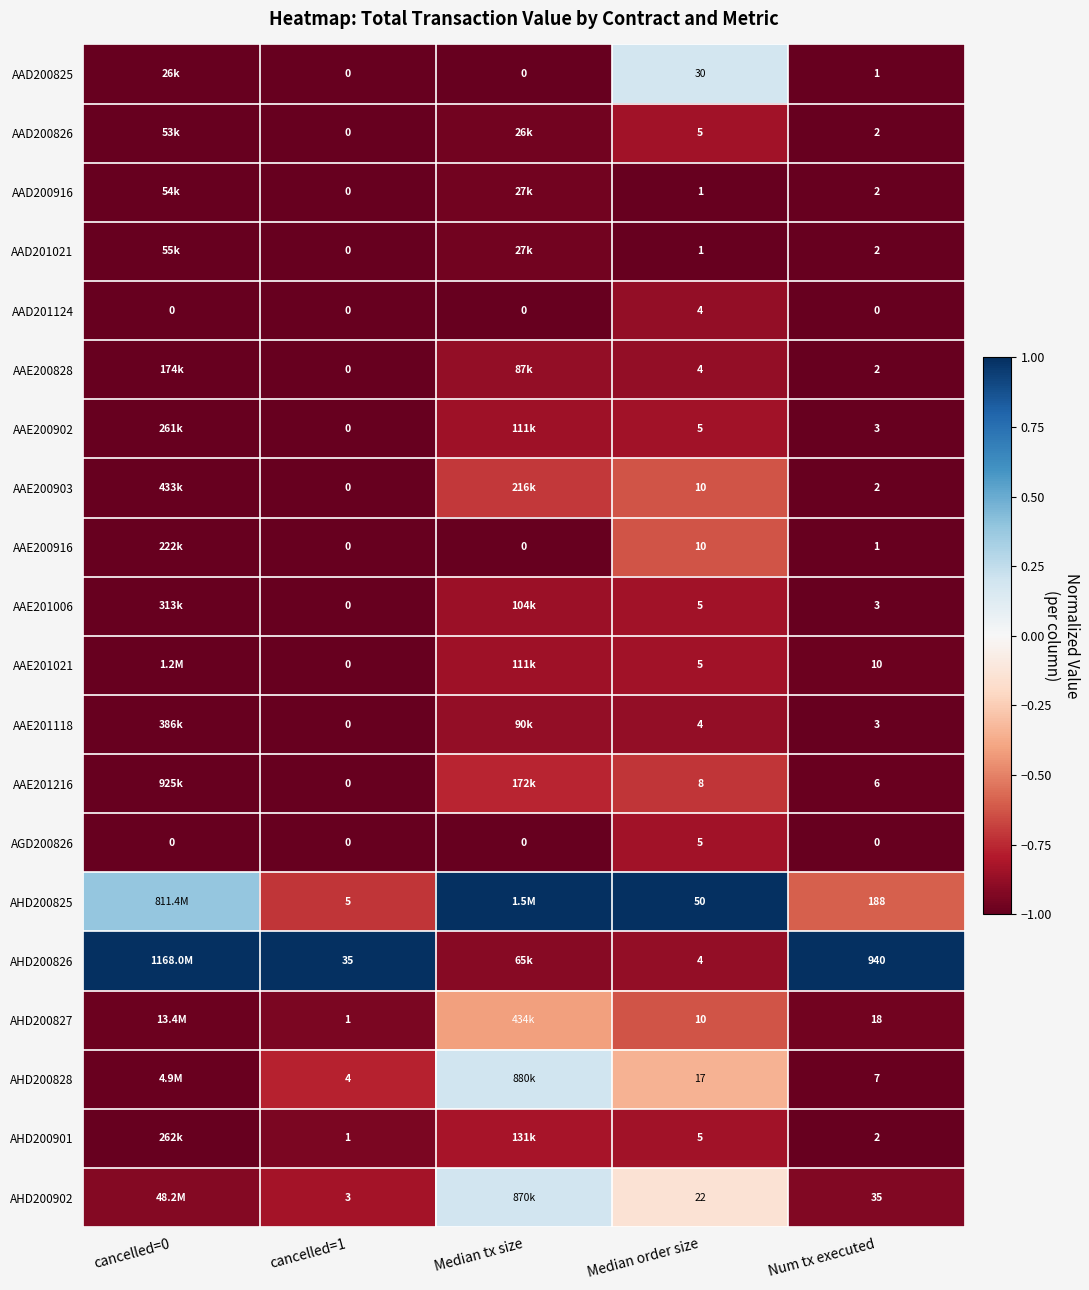

At how many categories does at least one series exceed 0?

5